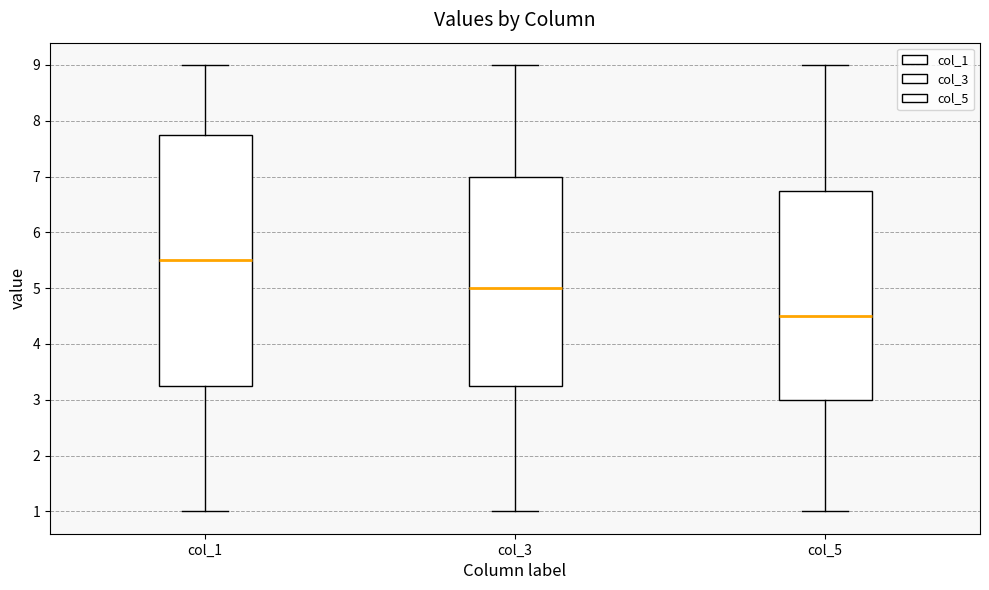

Reading left to right, transcribe this box plot: for each box, give where its median line is, the range the box spans, and where its two whiskers end, as read against the y-axis. The values are not printed on the chart, so give them approximately, as read against the axis.

col_1: median 5.5, box 3.3 to 7.8, whiskers 1.0 to 9.0
col_3: median 5.0, box 3.3 to 7.0, whiskers 1.0 to 9.0
col_5: median 4.5, box 3.0 to 6.8, whiskers 1.0 to 9.0